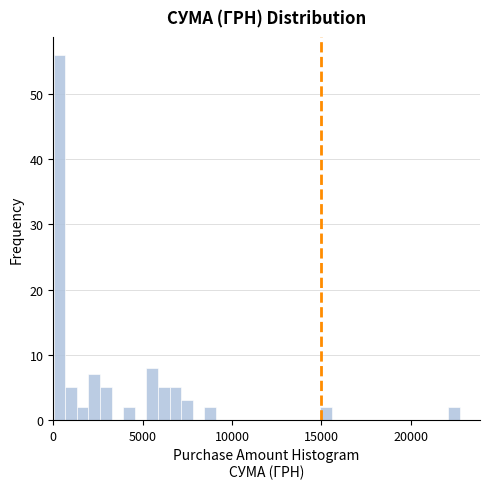

Around what value on the x-axis is the tallest bar? Give the approximate position of its centre, as read against the axis.

500